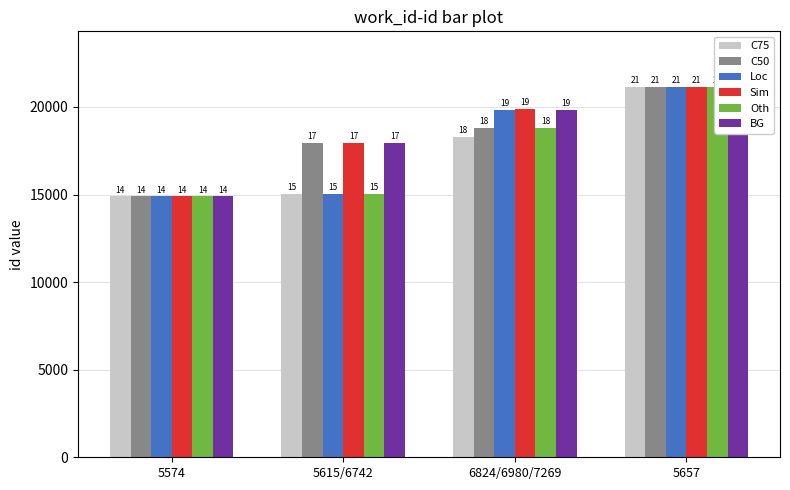

Which series changed the most between 5574 and 5657?

C50